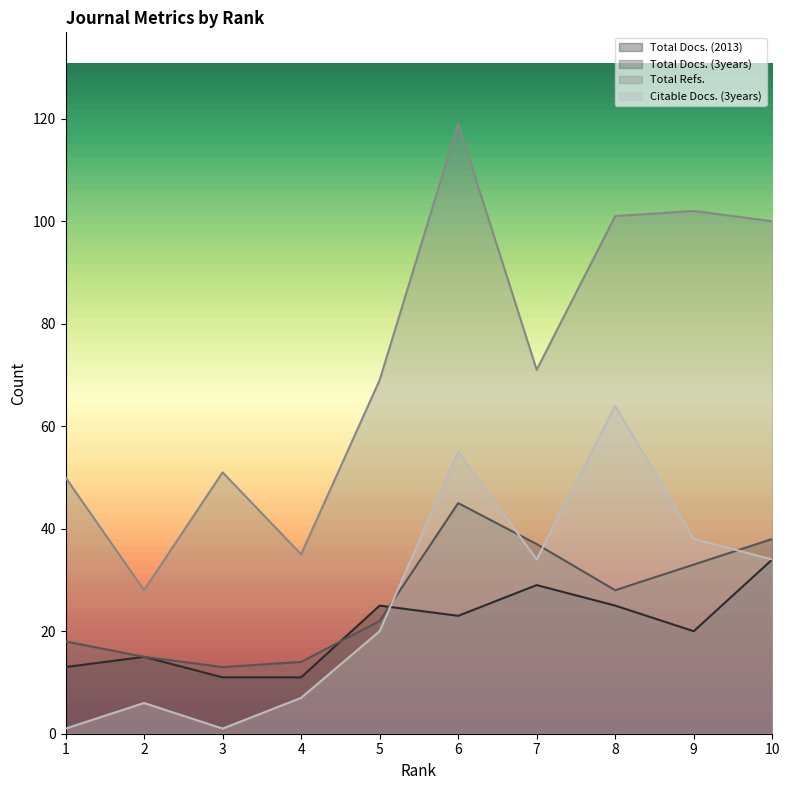

At which label does Total Docs. (2013) first exceed 23?

5